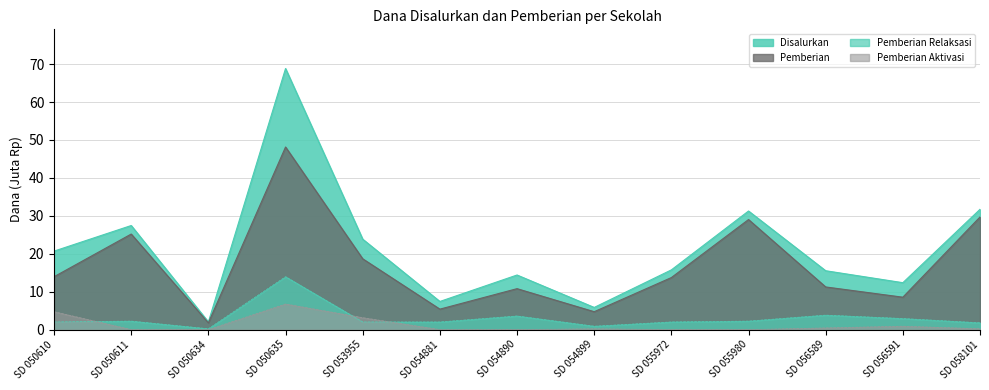

Reading right to left, what are all the values shown in this chart?

Pemberian: SD 058101=29.7	SD 056591=8.6	SD 056589=11.2	SD 055980=29.0	SD 055972=13.7	SD 054899=4.7	SD 054890=10.8	SD 054881=5.4	SD 053955=18.7	SD 050635=48.1	SD 050634=1.8	SD 050611=25.2	SD 050610=13.9
Disalurkan: SD 058101=31.7	SD 056591=12.4	SD 056589=15.5	SD 055980=31.3	SD 055972=15.8	SD 054899=5.8	SD 054890=14.4	SD 054881=7.4	SD 053955=23.9	SD 050635=68.8	SD 050634=2.0	SD 050611=27.4	SD 050610=20.7
Pemberian Relaksasi: SD 058101=1.8	SD 056591=2.9	SD 056589=3.8	SD 055980=2.2	SD 055972=2.0	SD 054899=0.9	SD 054890=3.6	SD 054881=2.0	SD 053955=2.0	SD 050635=13.9	SD 050634=0.2	SD 050611=2.2	SD 050610=2.0
Pemberian Aktivasi: SD 058101=0.2	SD 056591=0.9	SD 056589=0.5	SD 055980=0.0	SD 055972=0.0	SD 054899=0.2	SD 054890=0.0	SD 054881=0.0	SD 053955=3.1	SD 050635=6.8	SD 050634=0.0	SD 050611=0.0	SD 050610=4.7